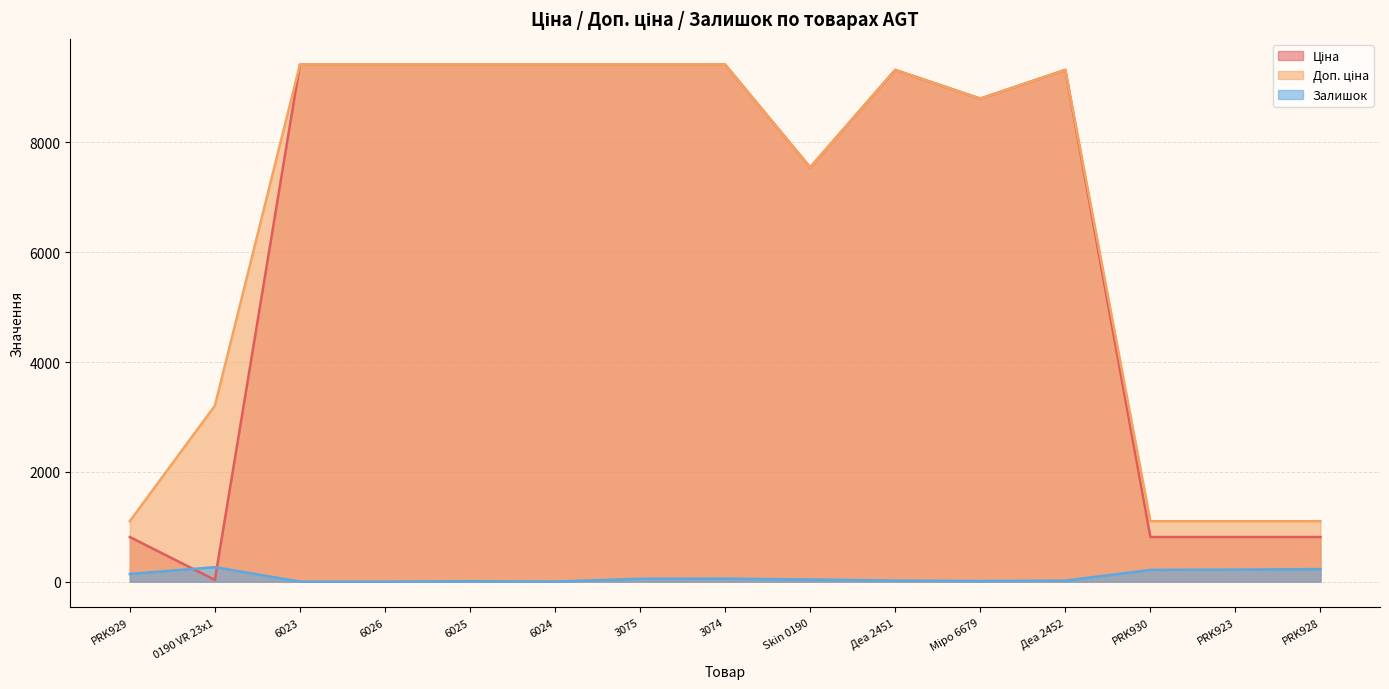

Reading left to right, transcribe all the data shown in this chart.

Ціна: 813.0	32.0	9416.9	9416.9	9416.9	9416.9	9416.9	9416.9	7545.9	9321.4	8797.6	9321.4	813.0	813.0	813.0
Доп. ціна: 1101.8	3205.0	9416.9	9416.9	9416.9	9416.9	9416.9	9416.9	7545.9	9321.4	8797.6	9321.4	1101.8	1101.8	1101.8
Залишок: 140.0	264.0	0.0	0.0	7.0	1.0	52.0	54.0	39.0	19.0	11.0	18.0	214.0	219.0	229.0